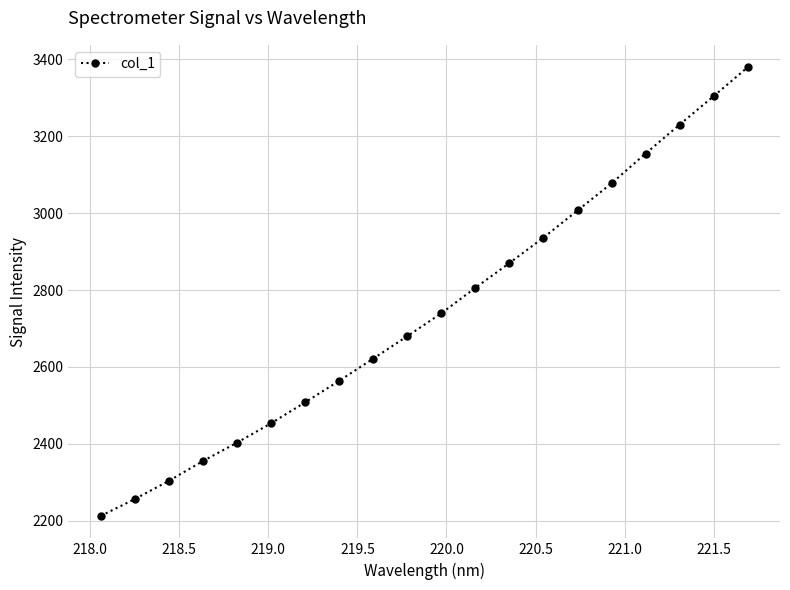

What is the average value?

2743.1